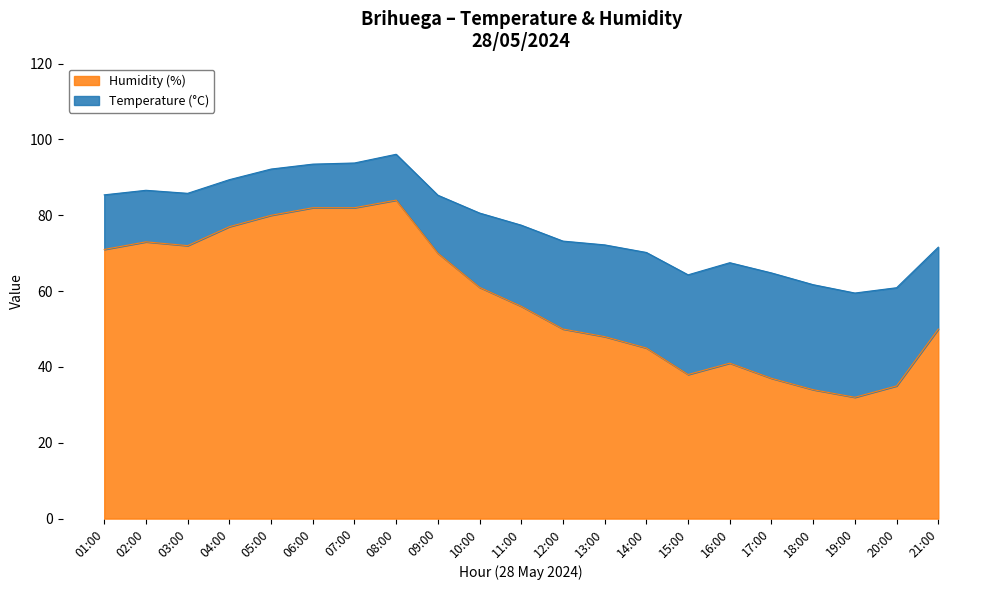

How many lines are shown in the chart?

2